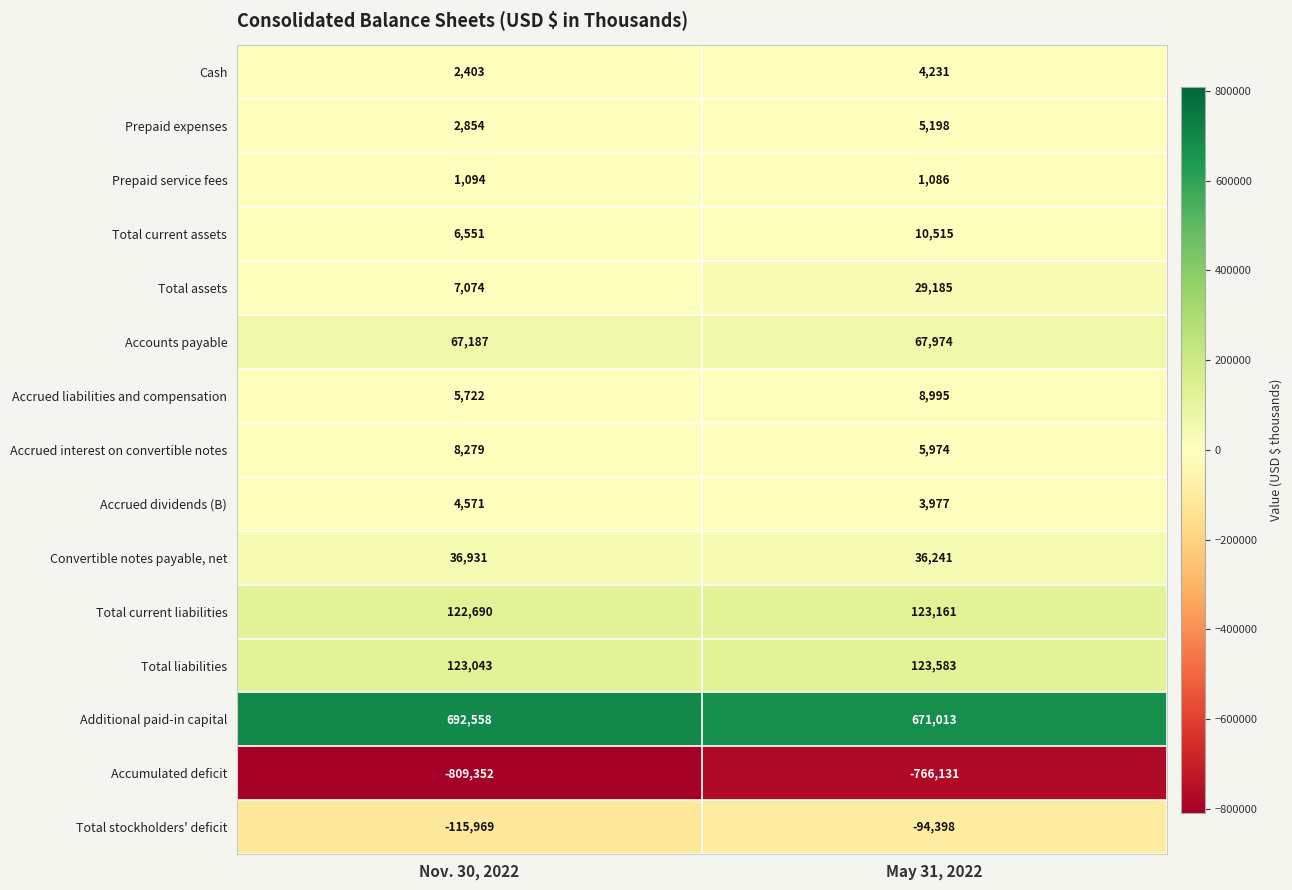

What value does the Additional paid-in capital series have at Nov. 30, 2022, to the nearest 10?

692560